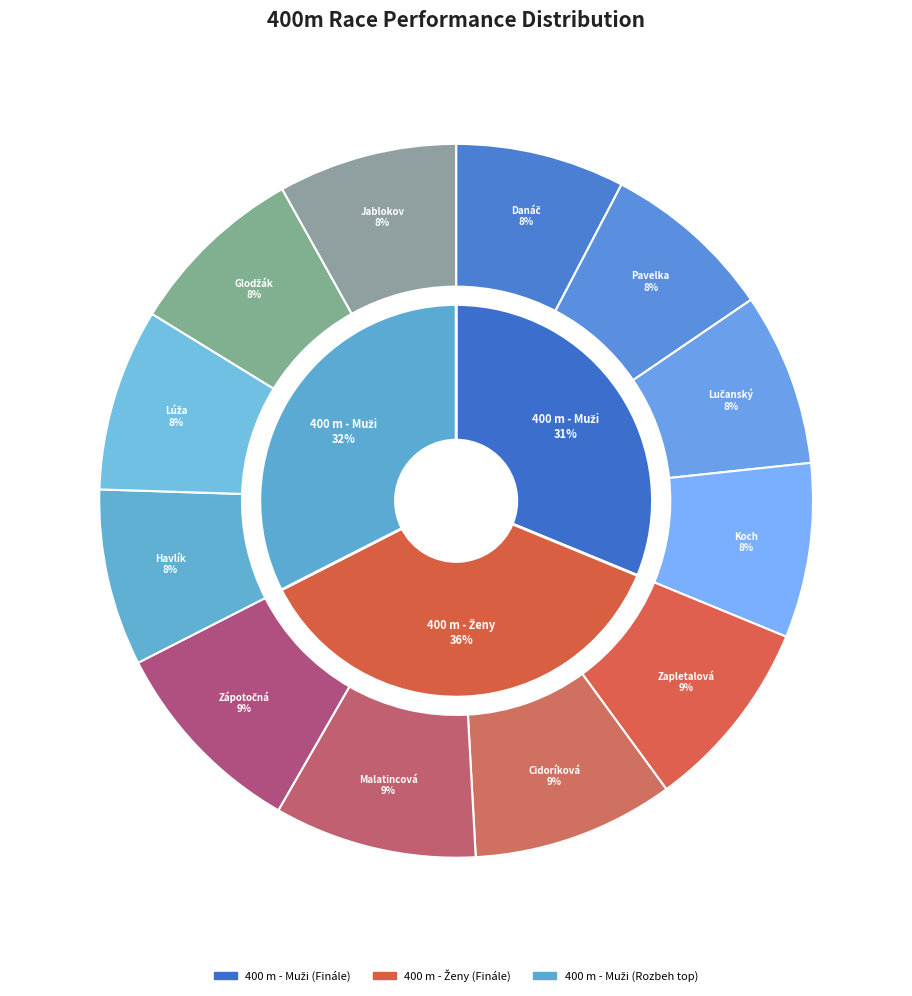

Is it true that Lúža Maroš is 8% of the pie?

True